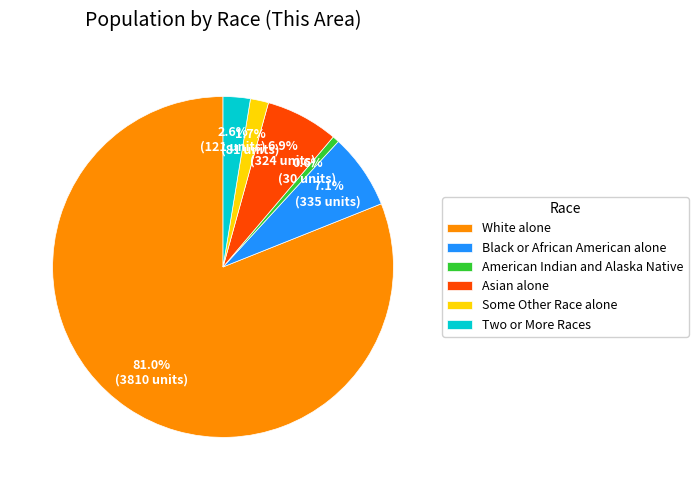

Combined, what portion of the pie is Some Other Race alone and Asian alone?

8.6%